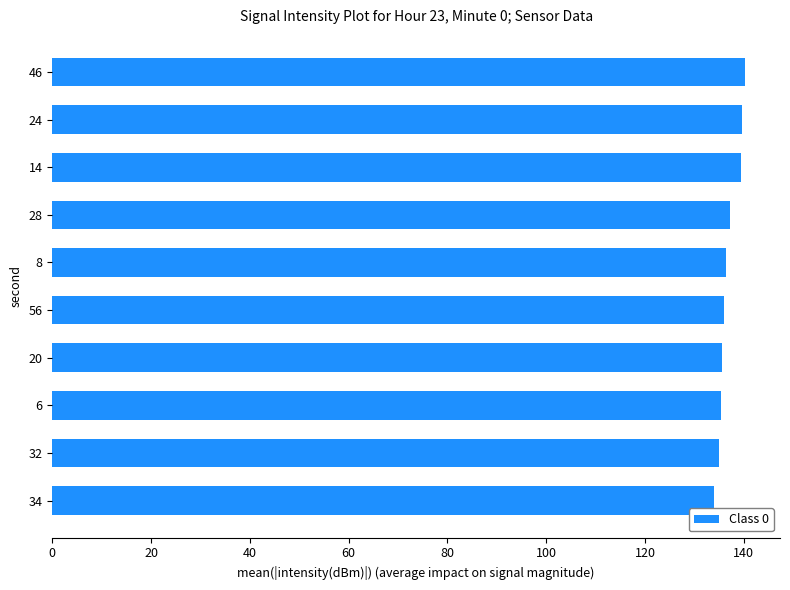

Count the number of categories in the chart.

10